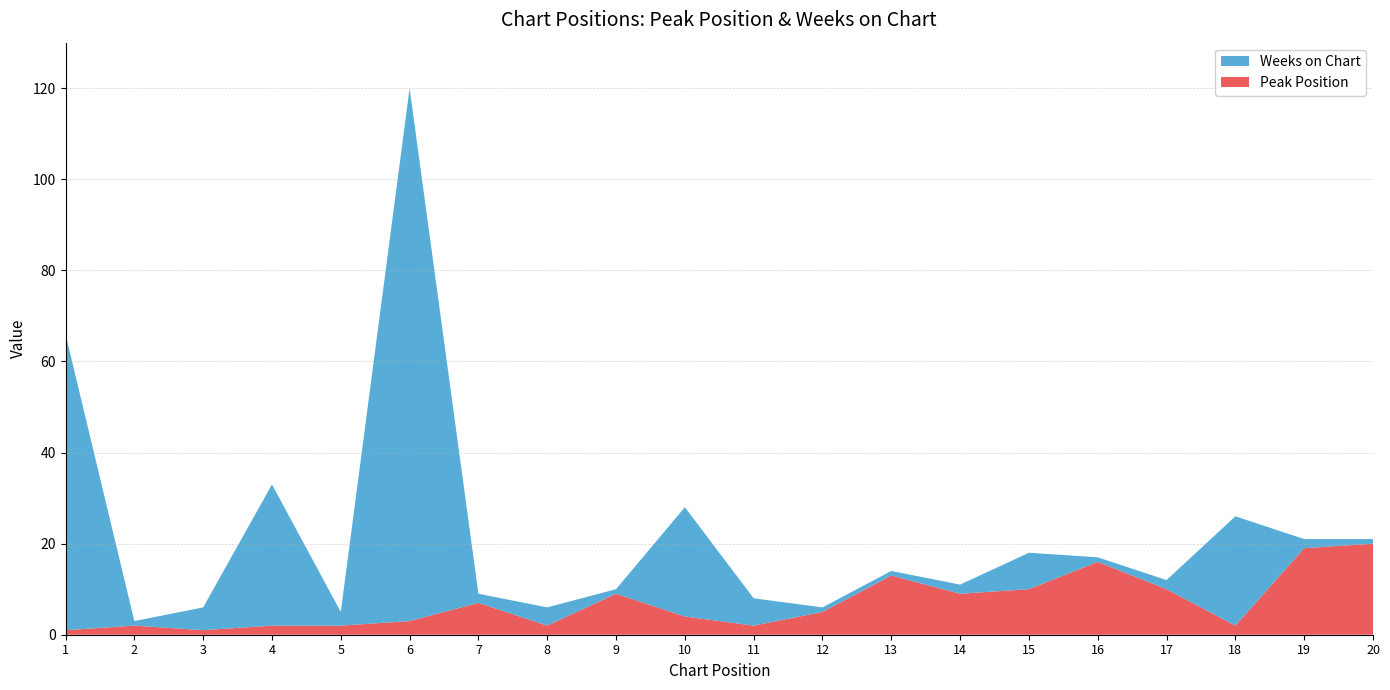

Reading left to right, transcribe all the data shown in this chart.

Peak Position: 1	2	1	2	2	3	7	2	9	4	2	5	13	9	10	16	10	2	19	20
Weeks on Chart: 65	1	5	31	3	117	2	4	1	24	6	1	1	2	8	1	2	24	2	1